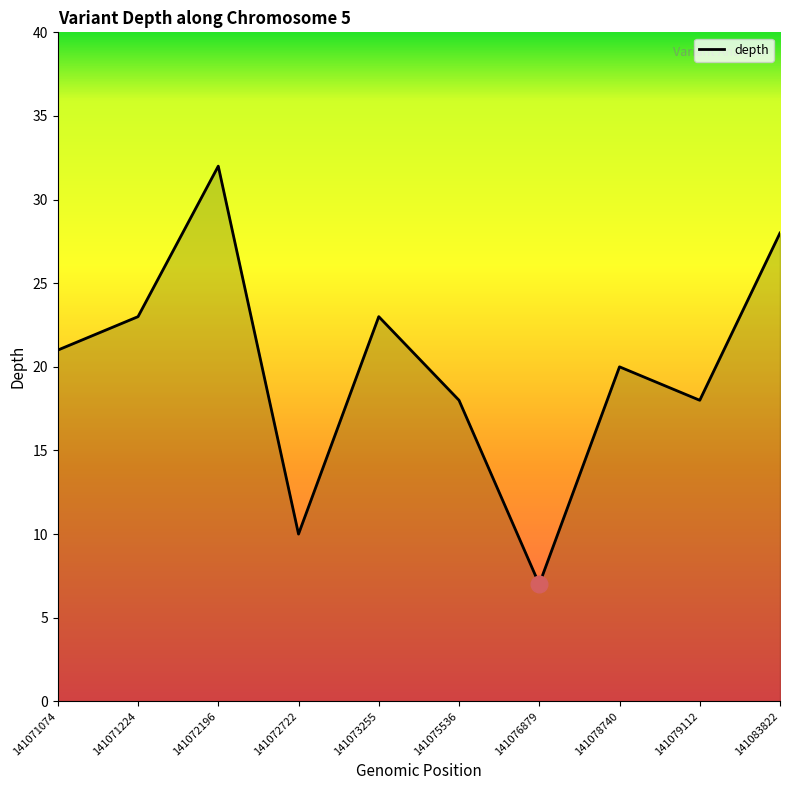

What is the maximum value shown in the chart?

32